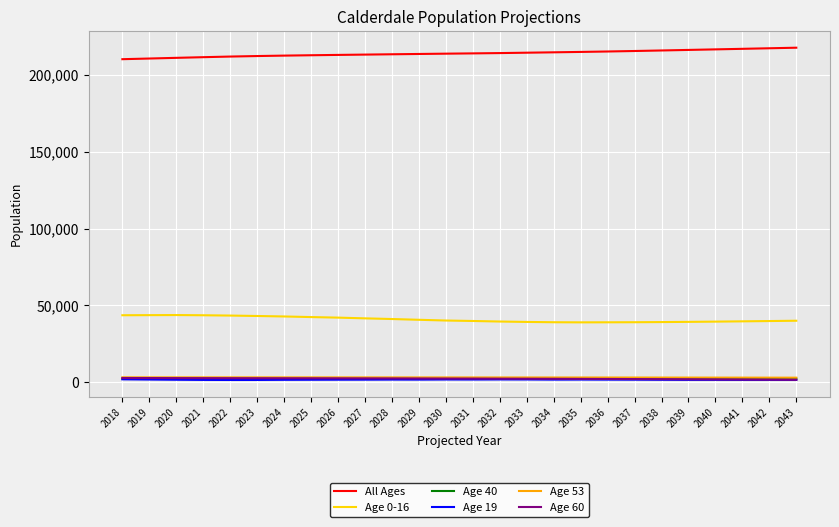

True or false: Age 60 has a value of 2537 at 2028.

True